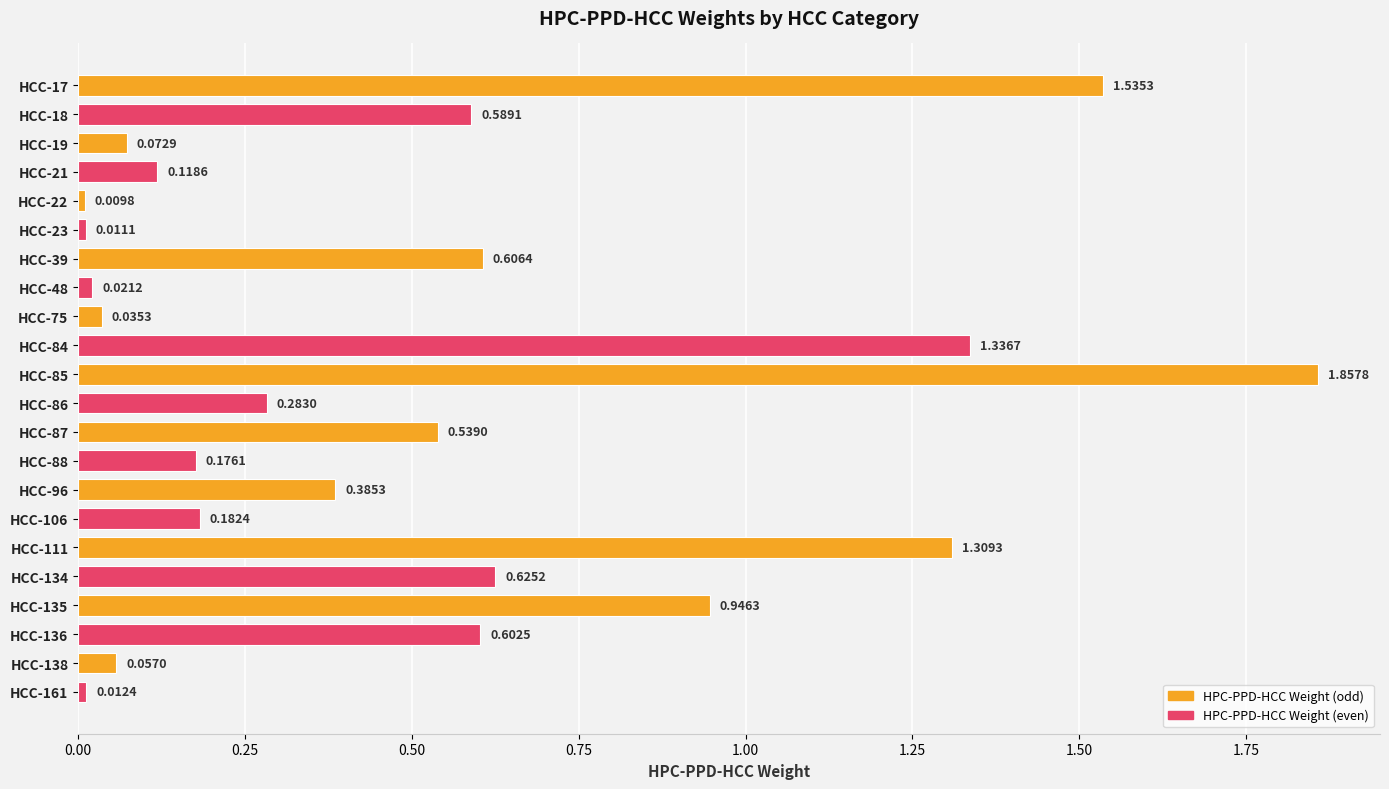

What is the sum of all values?

11.3